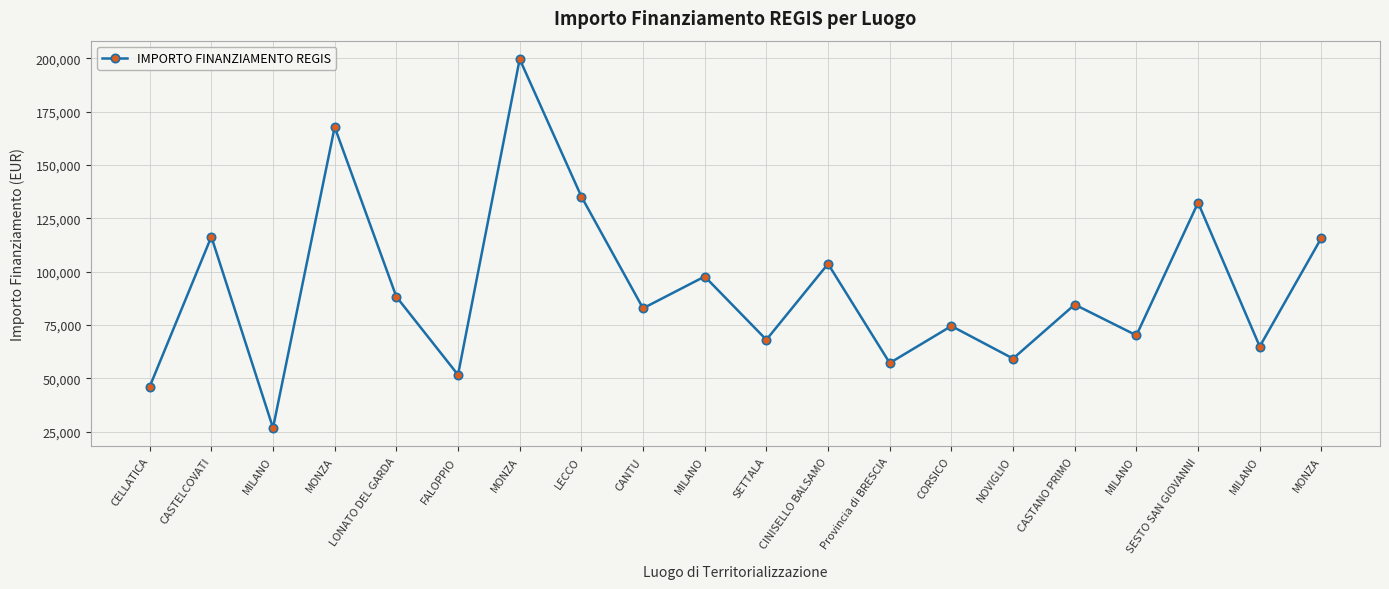

At which category does the chart reach its minimum across all series?

MILANO